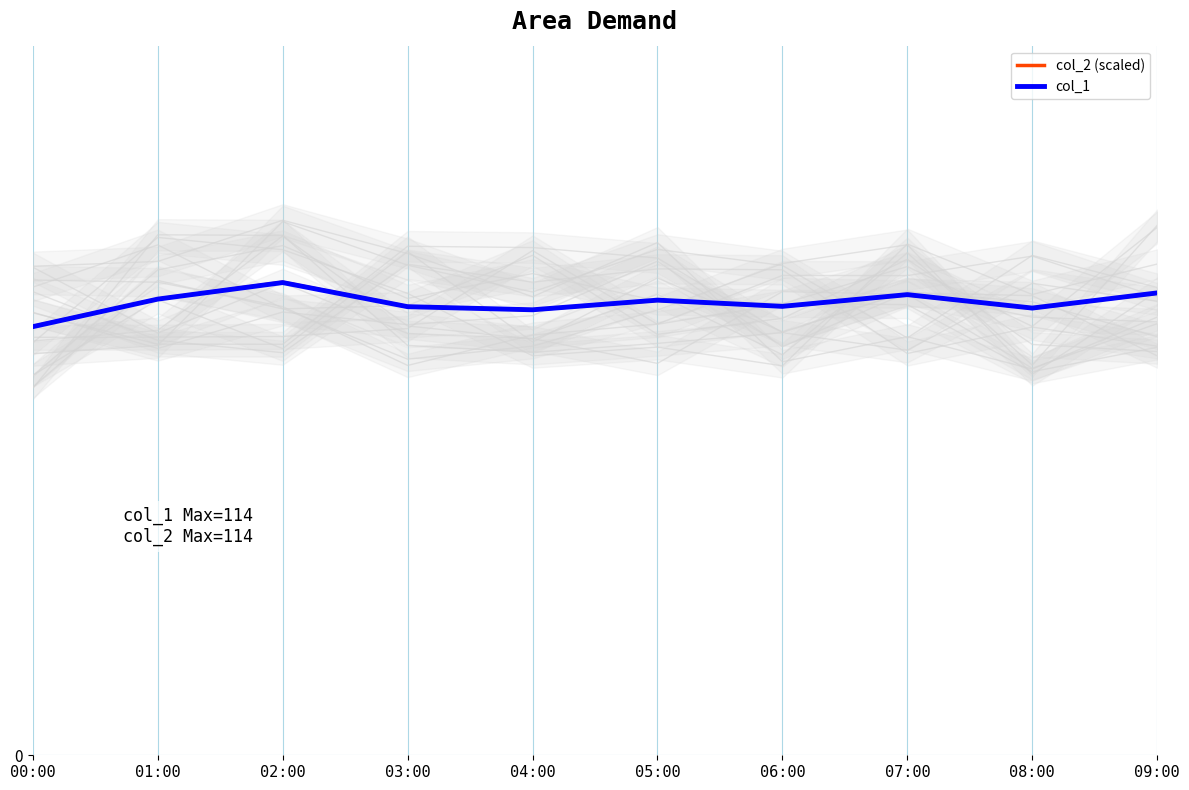

How many data points does each series have?

10